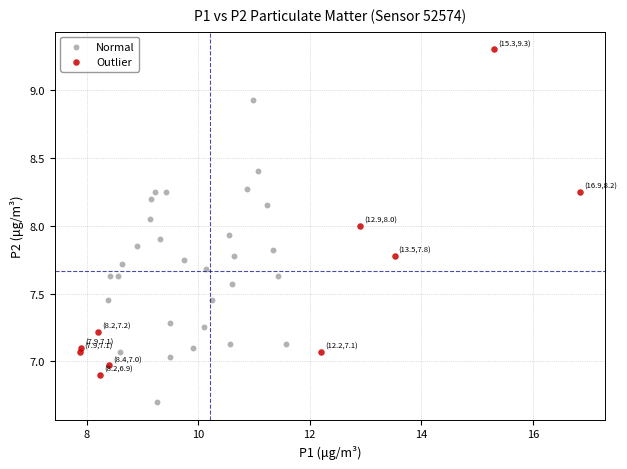

Which series has the widest spread of Y values?

Outlier